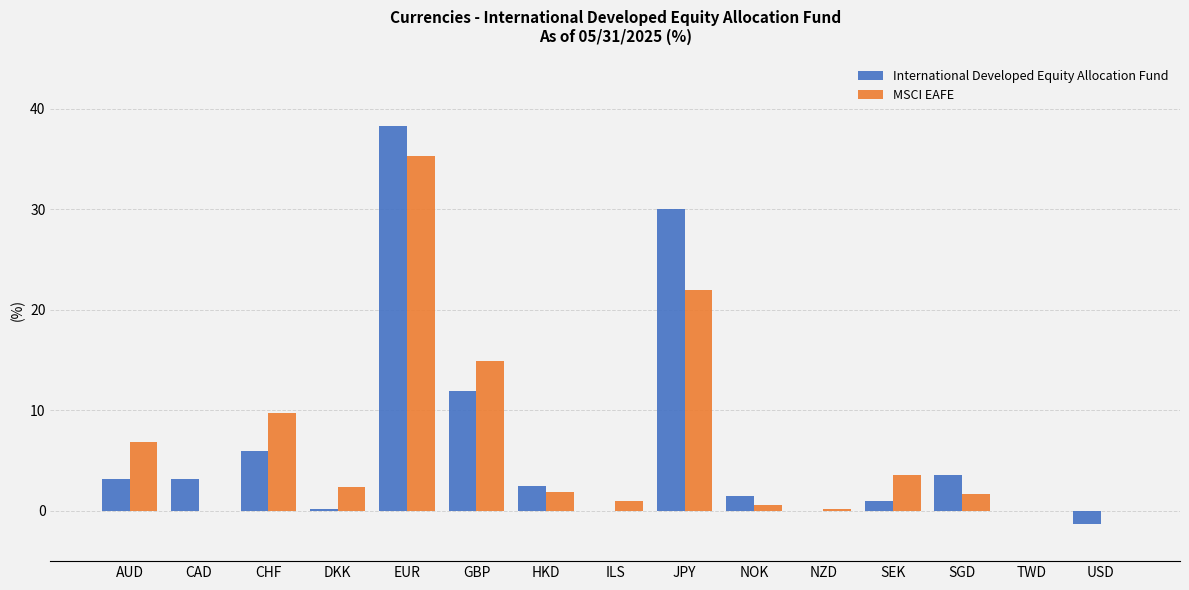

How many distinct data groups are displayed?

2